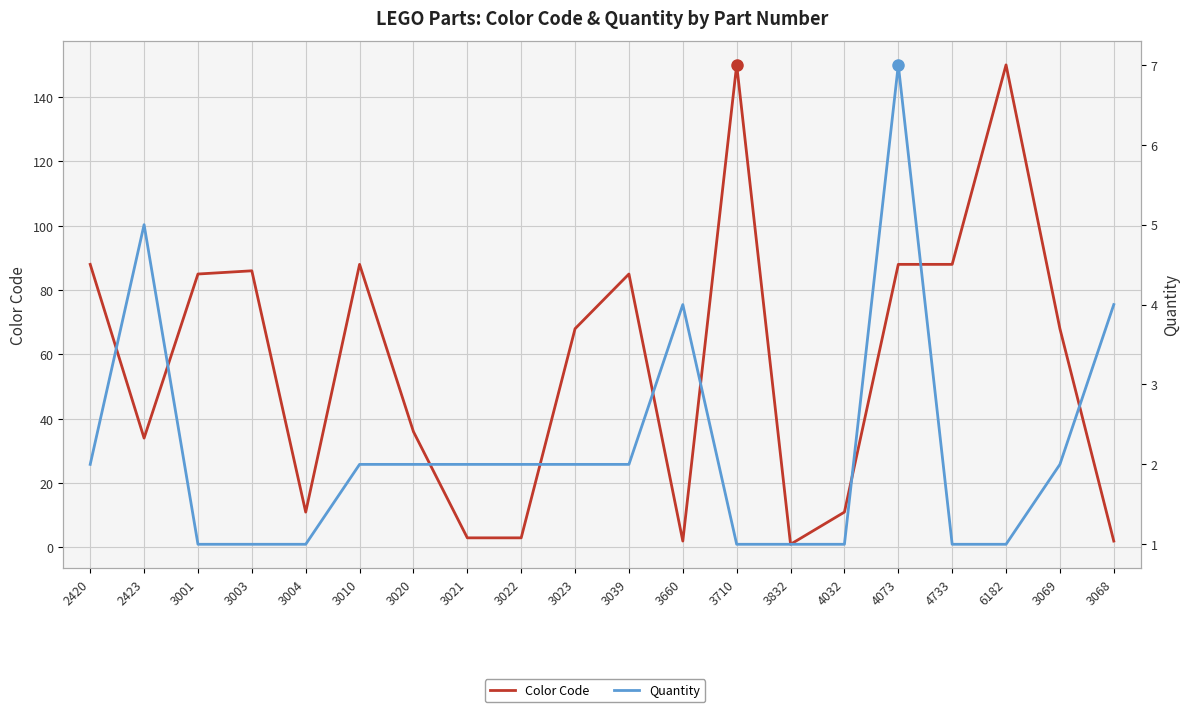

Reading left to right, what are all the values shown in this chart?

Color Code: 2420=88	2423=34	3001=85	3003=86	3004=11	3010=88	3020=36	3021=3	3022=3	3023=68	3039=85	3660=2	3710=150	3832=1	4032=11	4073=88	4733=88	6182=150	3069=68	3068=2
Quantity: 2420=2	2423=5	3001=1	3003=1	3004=1	3010=2	3020=2	3021=2	3022=2	3023=2	3039=2	3660=4	3710=1	3832=1	4032=1	4073=7	4733=1	6182=1	3069=2	3068=4